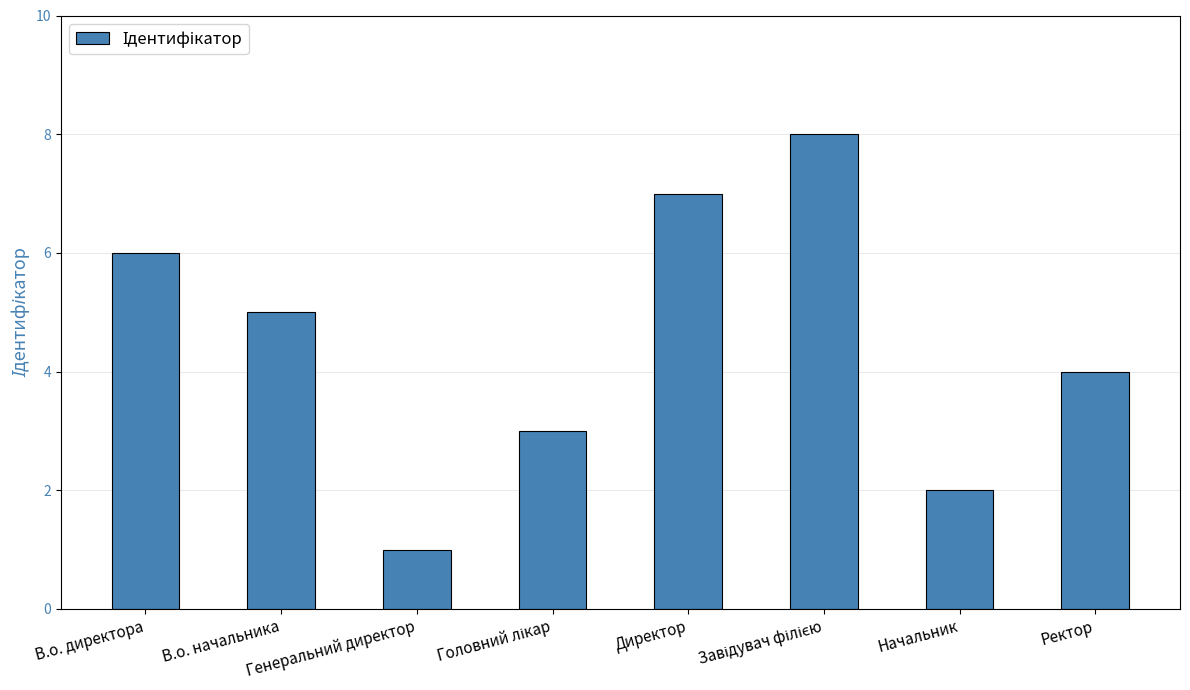

How many data points are less than 5?

4